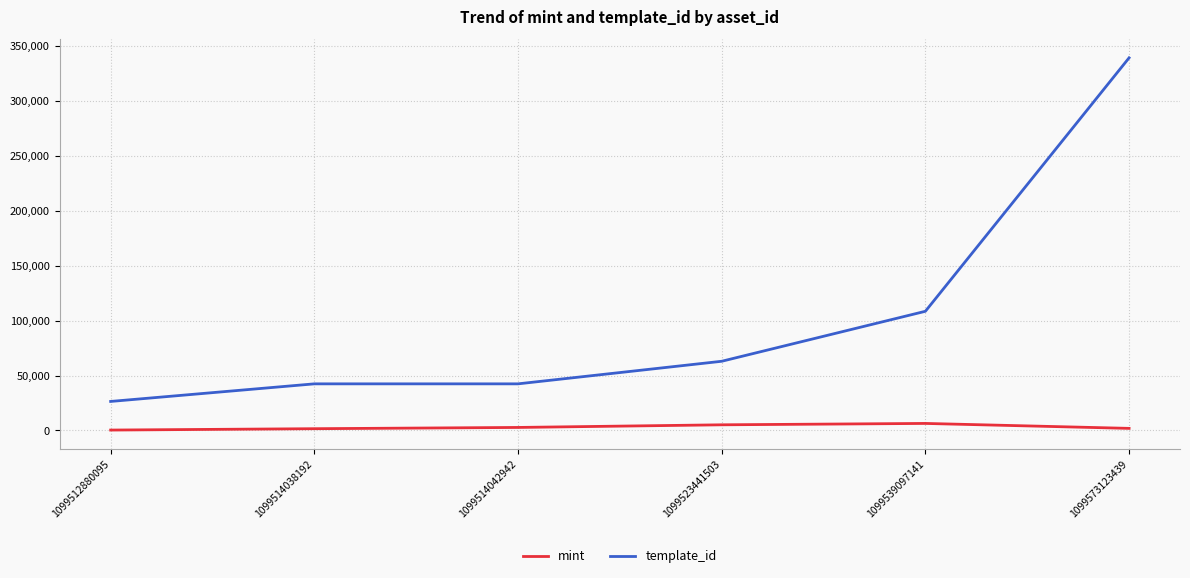

Is the value of template_id at 1099573123439 greater than the value of mint at 1099514042942?

Yes